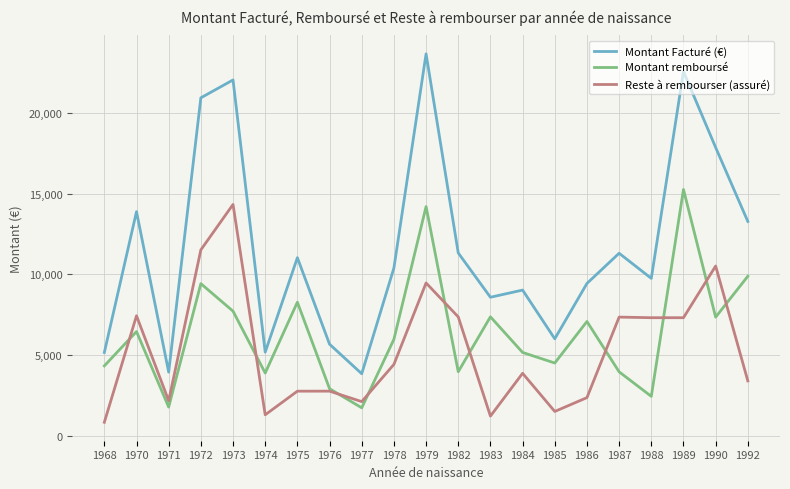

True or false: Montant remboursé and Montant Facturé (€) intersect in this chart.

False